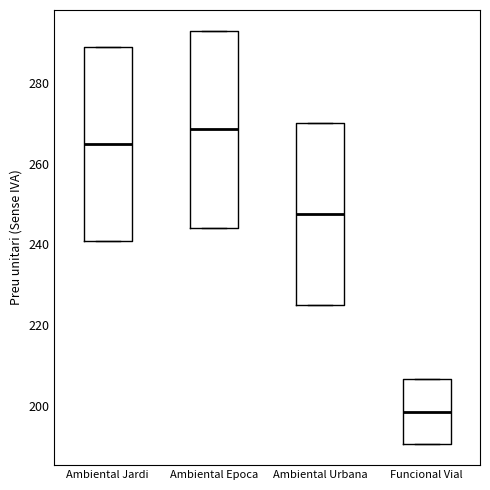

Where is the lower edge of the box for Ambiental Jardi on the y-axis? The values are not printed on the chart, so give them approximately, as read against the axis.

240